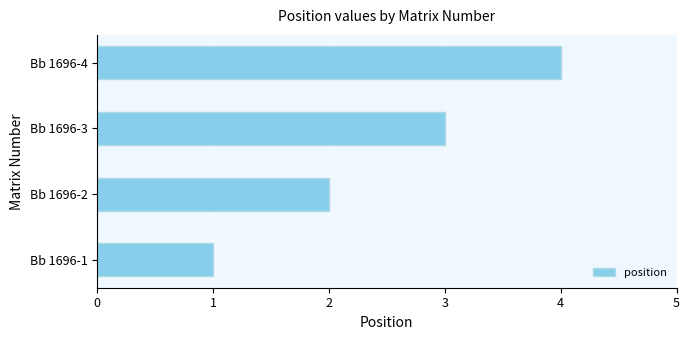

At which label is the value closest to 2?

Bb 1696-2